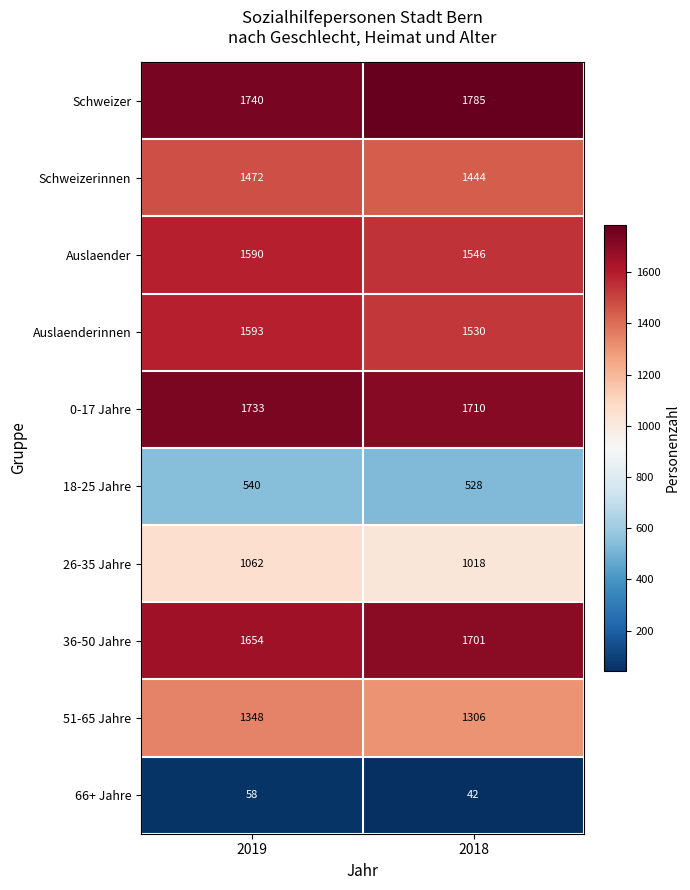

Reading left to right, list all the values displayed in this chart.

Schweizer: 1740	1785
Schweizerinnen: 1472	1444
Auslaender: 1590	1546
Auslaenderinnen: 1593	1530
0-17 Jahre: 1733	1710
18-25 Jahre: 540	528
26-35 Jahre: 1062	1018
36-50 Jahre: 1654	1701
51-65 Jahre: 1348	1306
66+ Jahre: 58	42